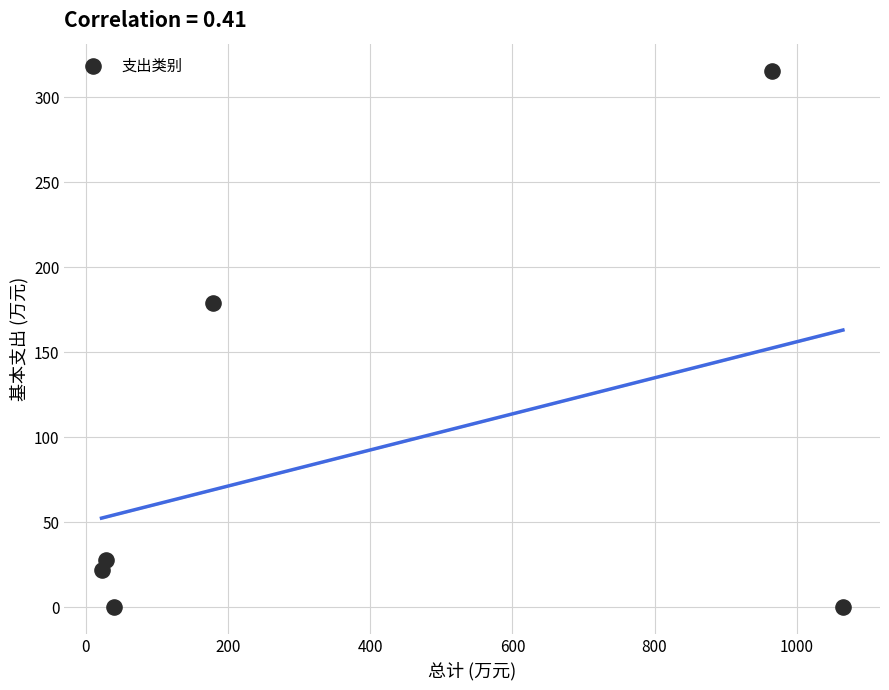

What is the average X value?

383.2